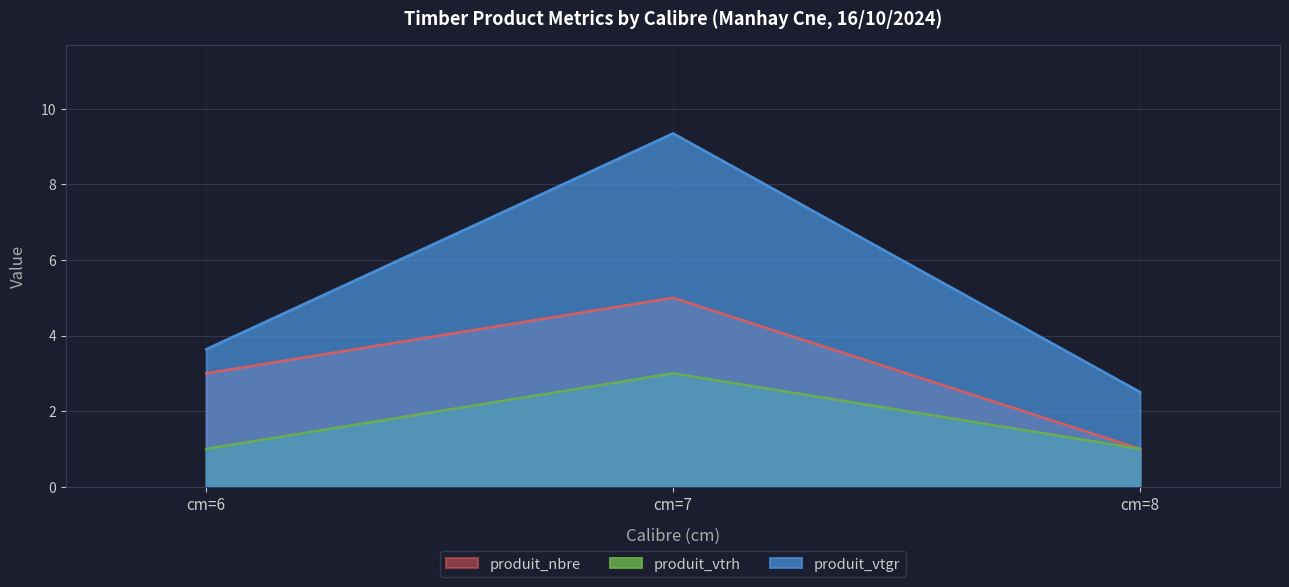

Does the chart display data point markers on the line(s)?

No